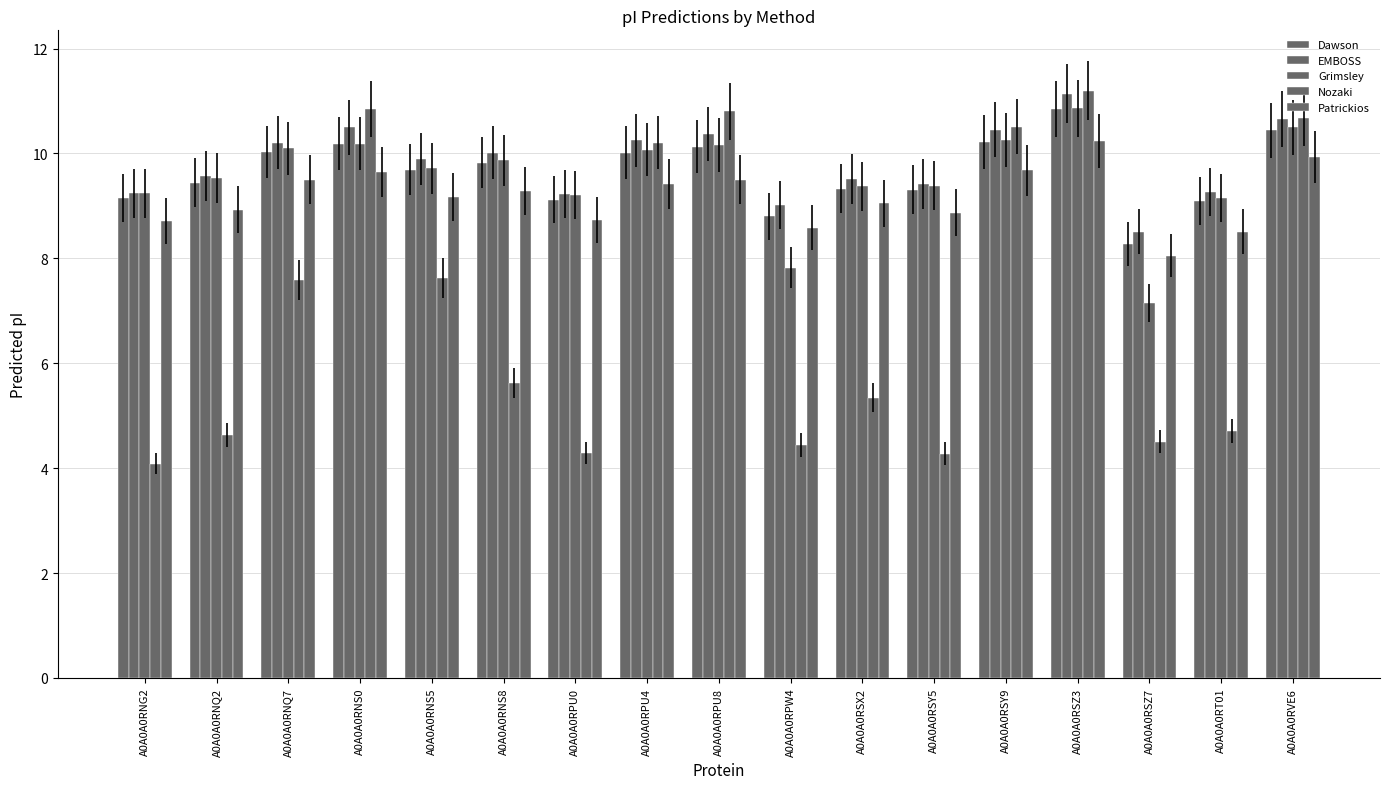

Which label corresponds to the largest value in the chart?

A0A0A0RSZ3